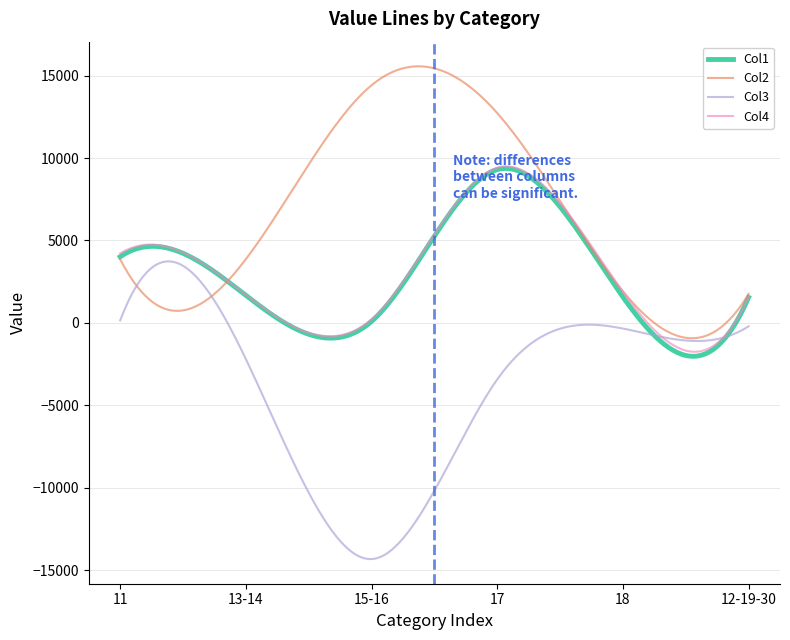

Which series has the largest total across all categories?

Col2